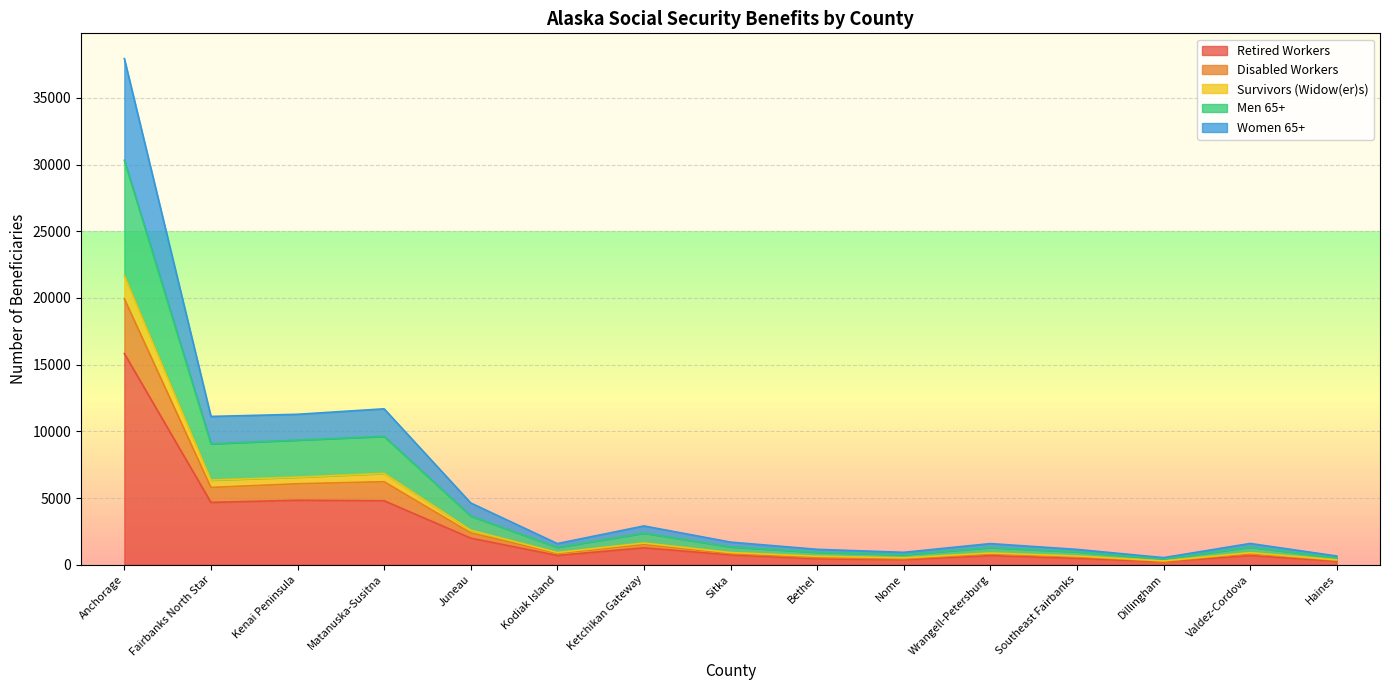

True or false: Disabled Workers and Retired Workers cross at least once.

False